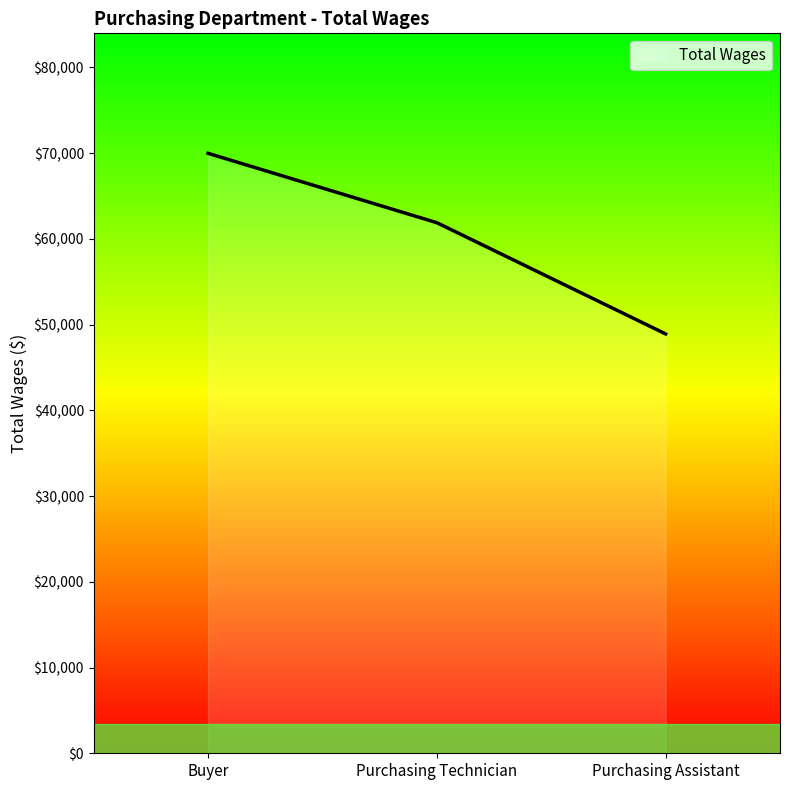

What is the difference between the maximum and minimum values?

21062.0